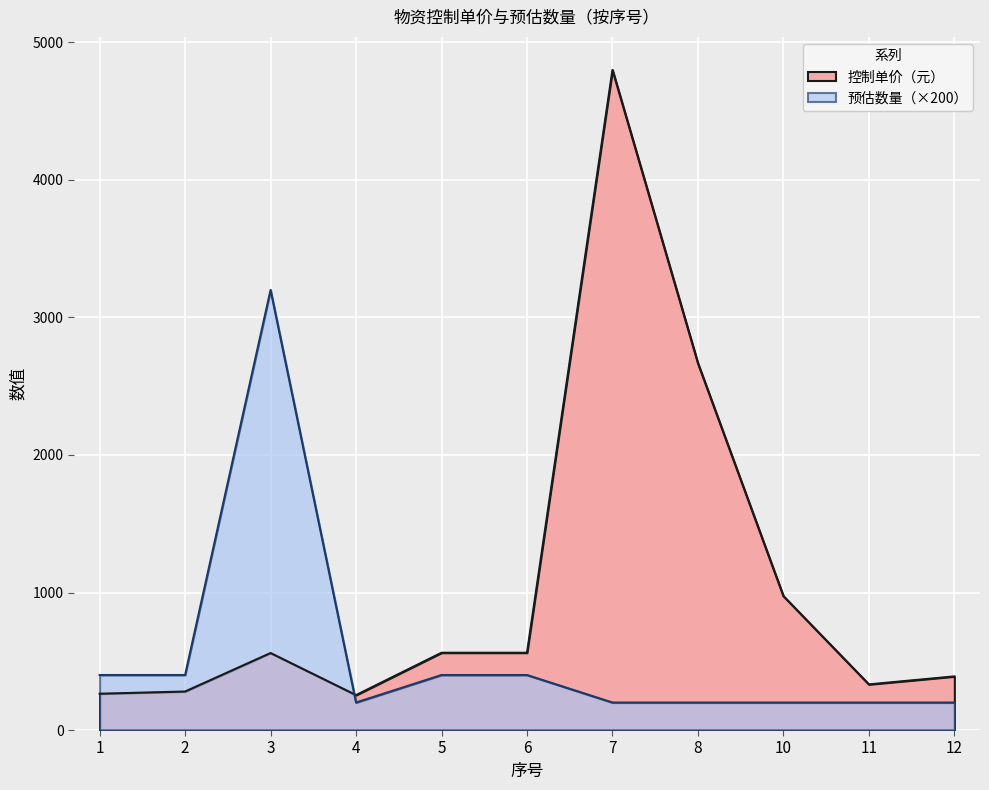

Reading left to right, list all the values displayed in this chart.

控制单价（元）: 1=264	2=280	3=560	4=254	5=562	6=562	7=4800	8=2667	10=974	11=332	12=390
预估数量: 1=400	2=400	3=3200	4=200	5=400	6=400	7=200	8=200	10=200	11=200	12=200